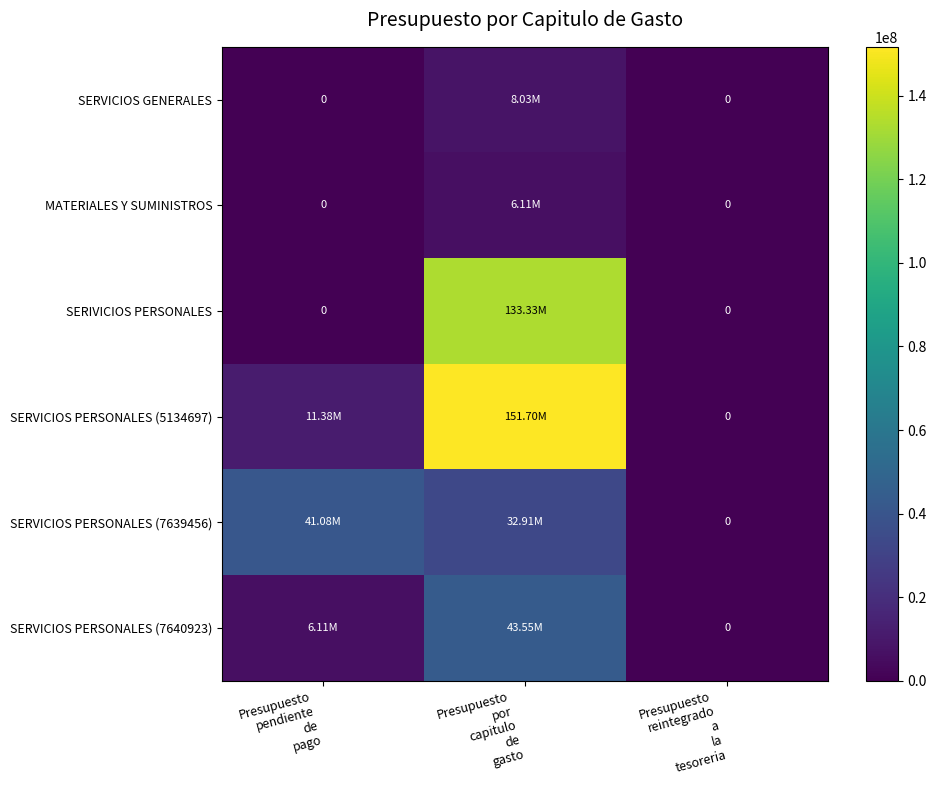

Which series has the largest total across all categories?

SERVICIOS PERSONALES (5134697)